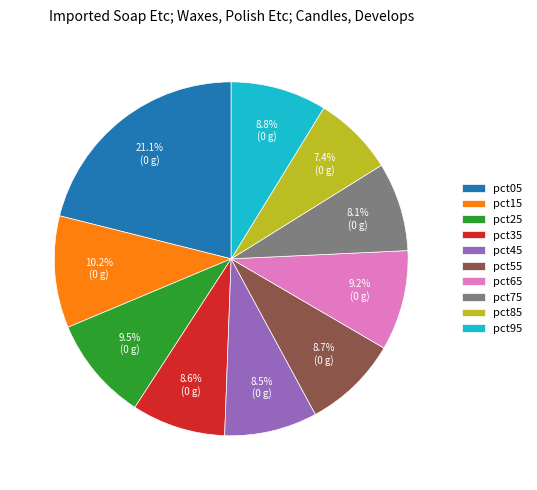

Do pct75 and pct45 together represent more than half of the pie?

No